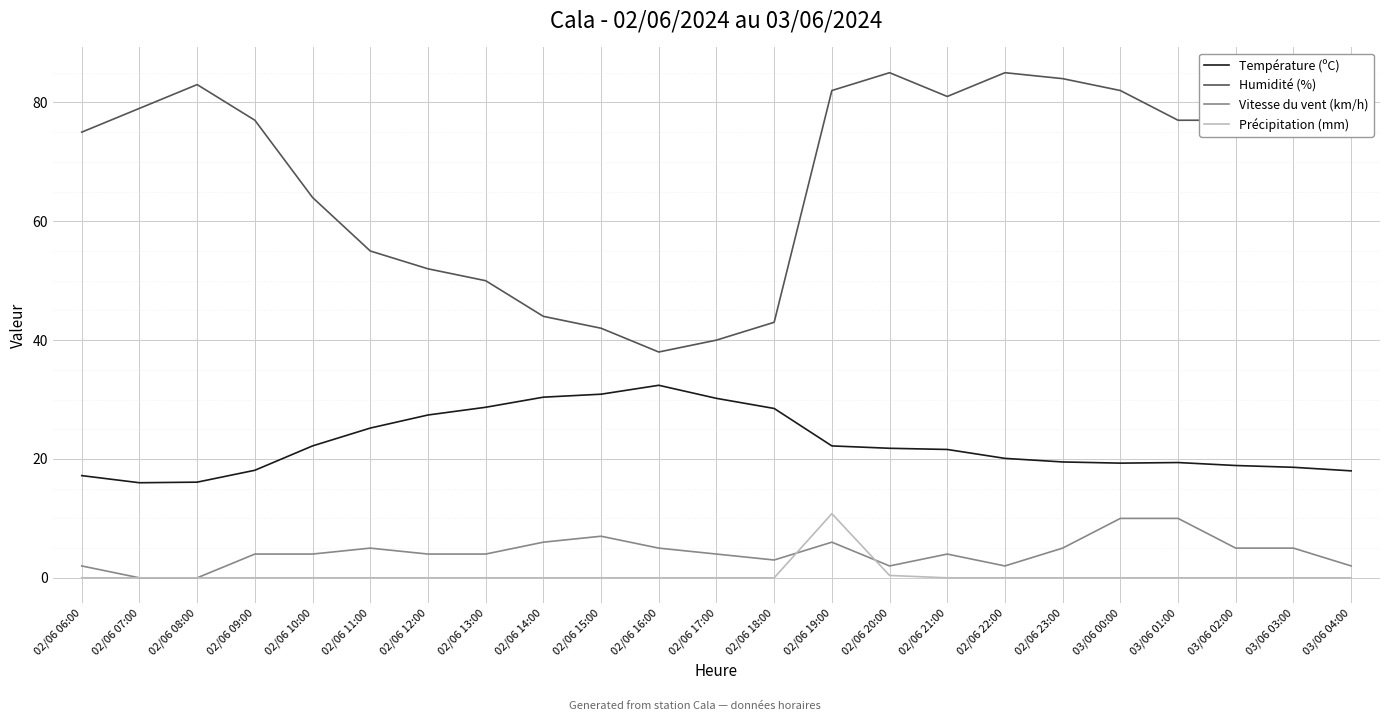

The value of Température (ºC) at 02/06 23:00 is 29.1. True or false?

False